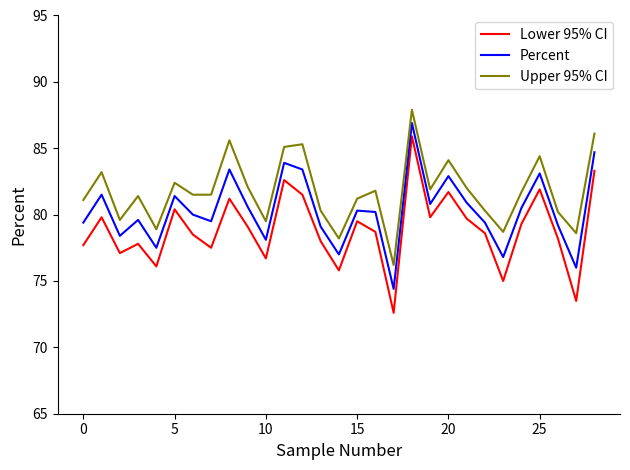

Which series has the widest spread of values?

Lower 95% CI